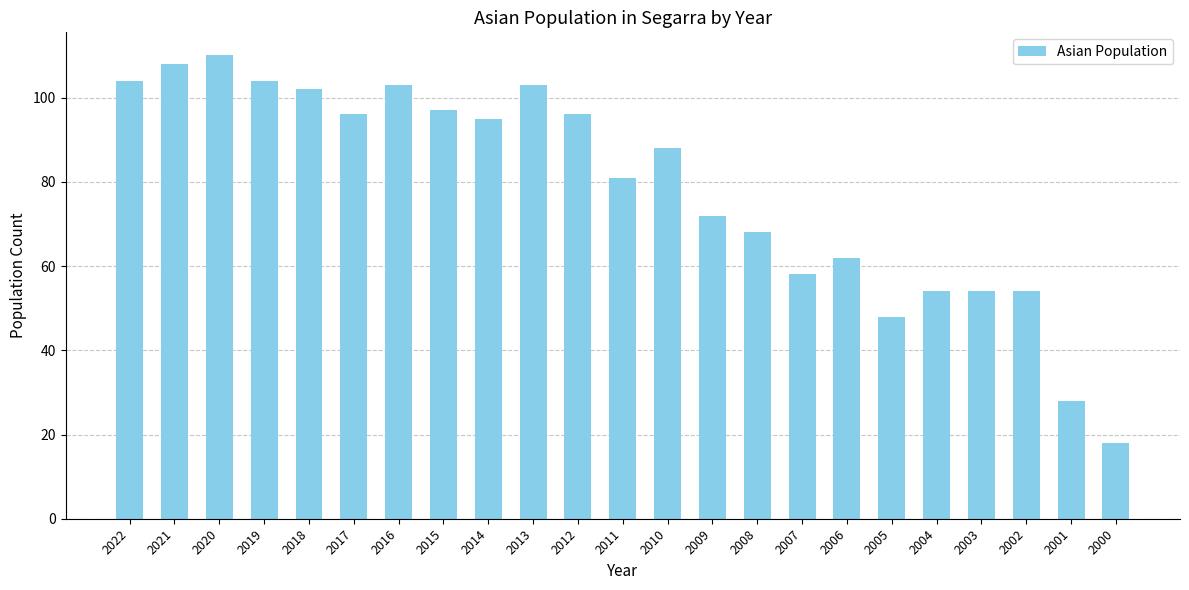

What is the greatest value displayed?

110